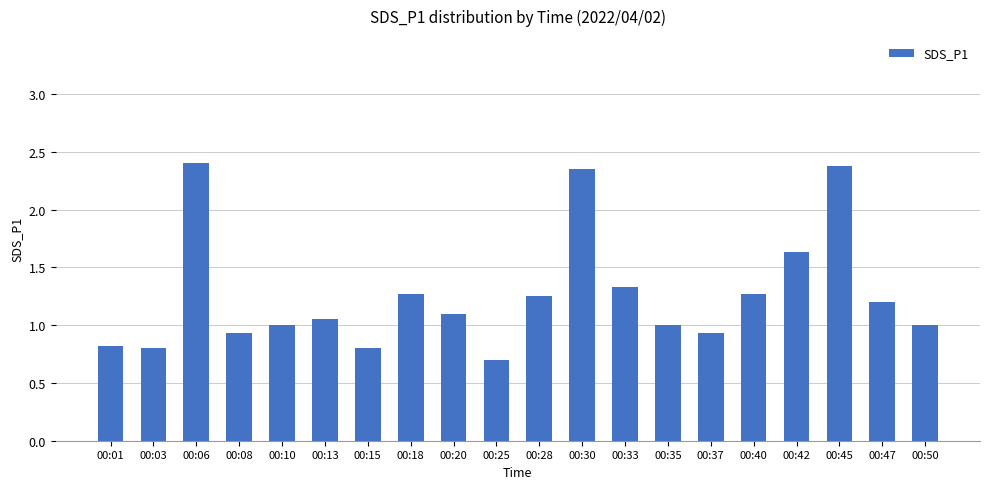

True or false: the data shows 0.3 at 00:40.

False